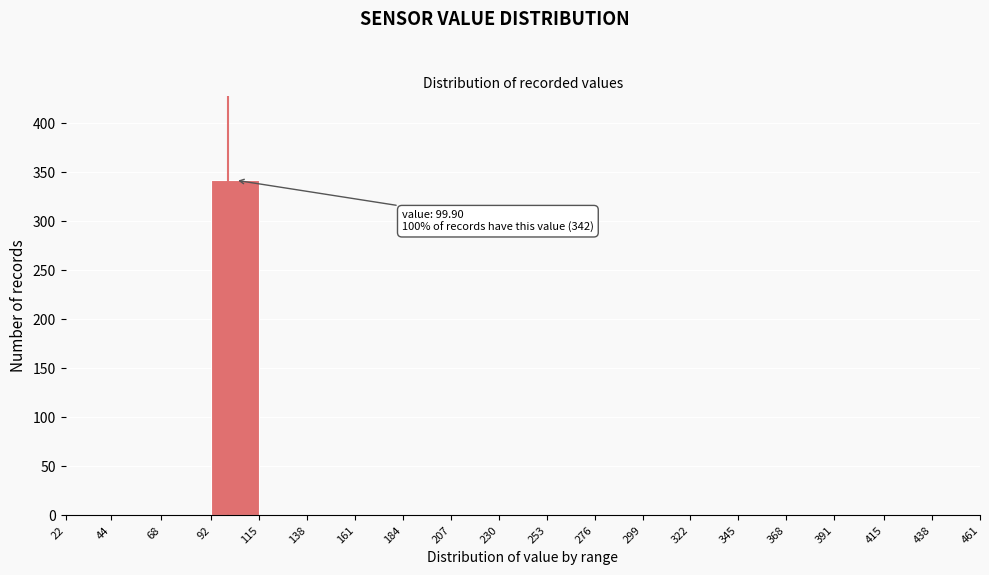

Over which range of the x-axis is the bar tallest?

92 to 115